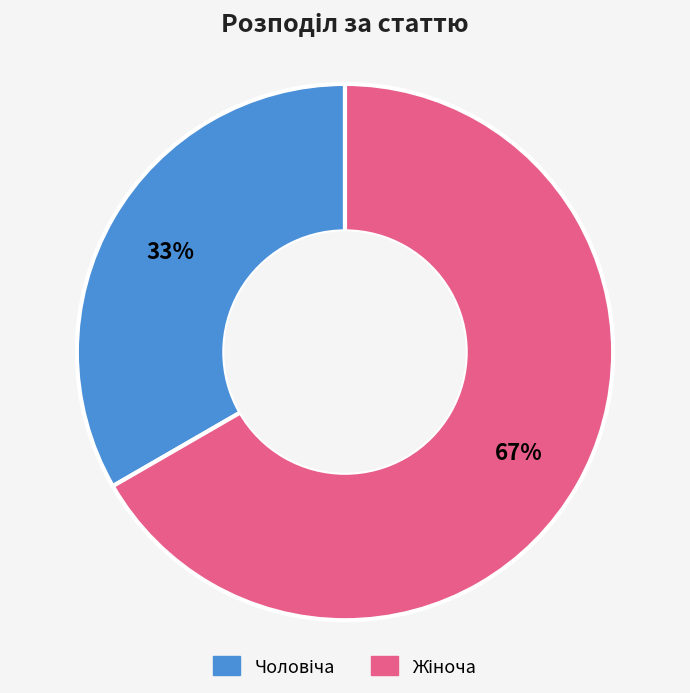

To the nearest percent, what is the average slice percentage?

50%